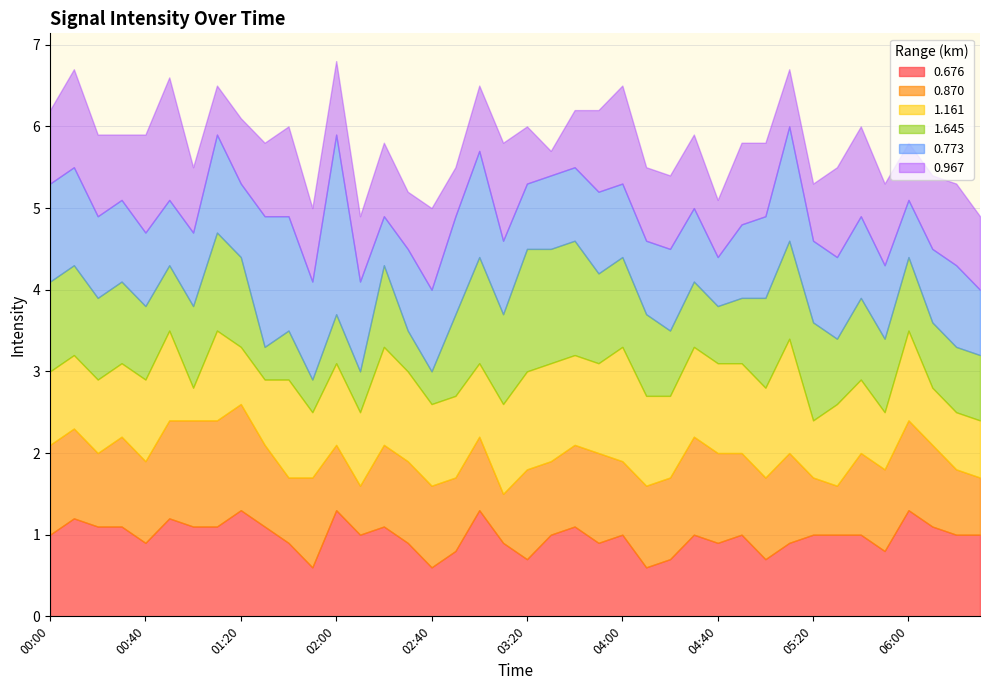

True or false: 0.967 and 1.161 intersect in this chart.

True